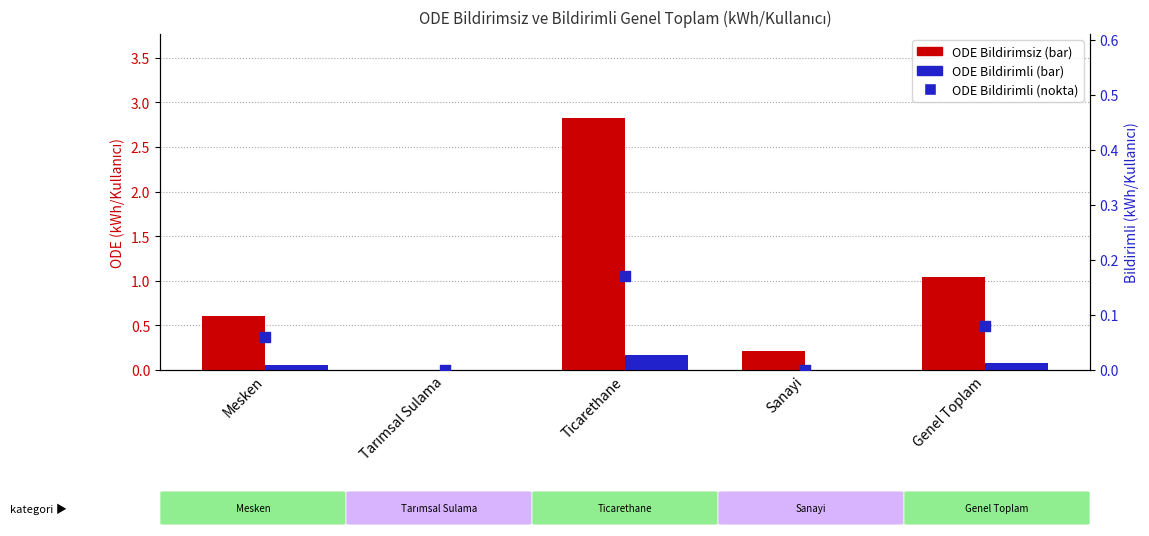

Which series has the widest spread of Y values?

ODE Bildirimsiz